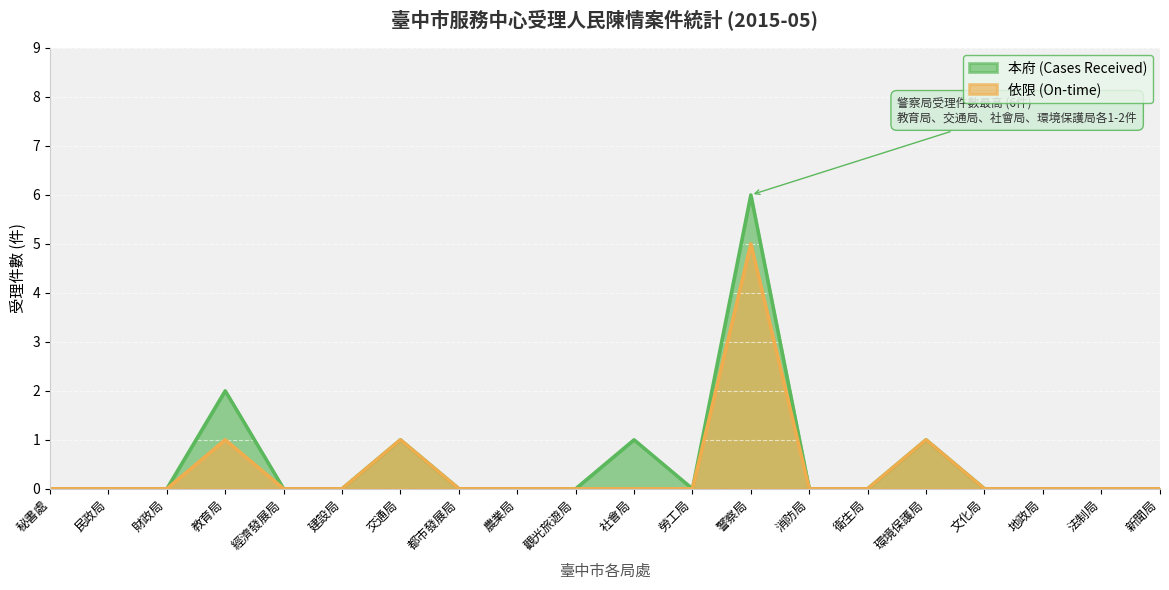

True or false: 依限 (On-time) has a value of 1 at 環境保護局.

False